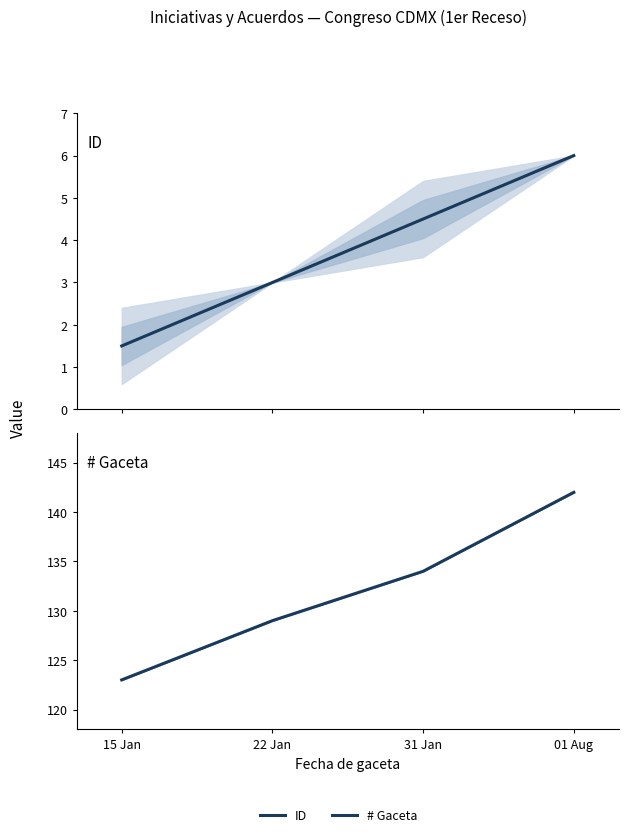

What are all the series names shown in the legend?

ID, # Gaceta